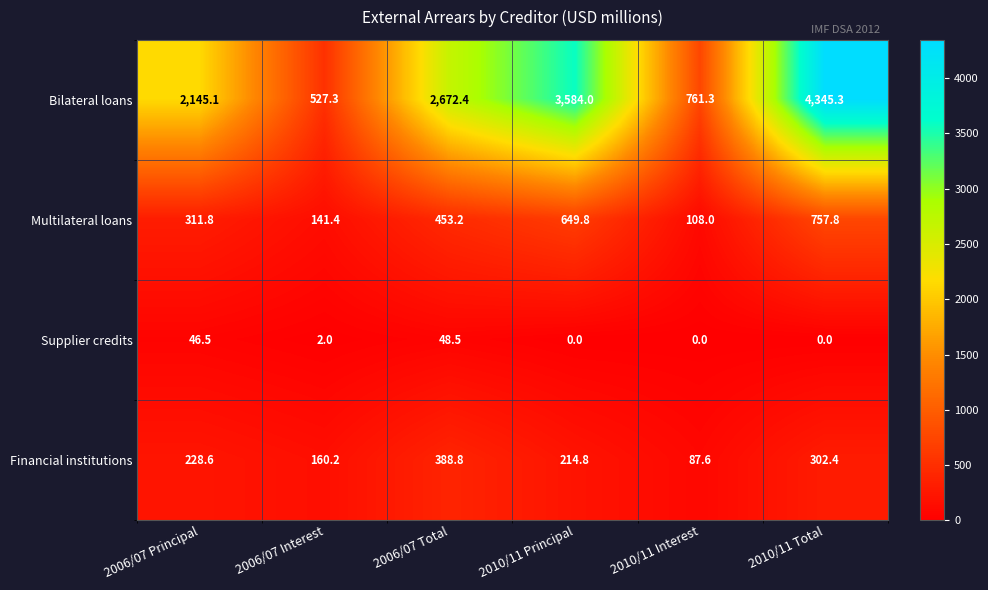

What is the sum of the Financial institutions values at 2010/11 Interest and 2006/07 Total?

476.4